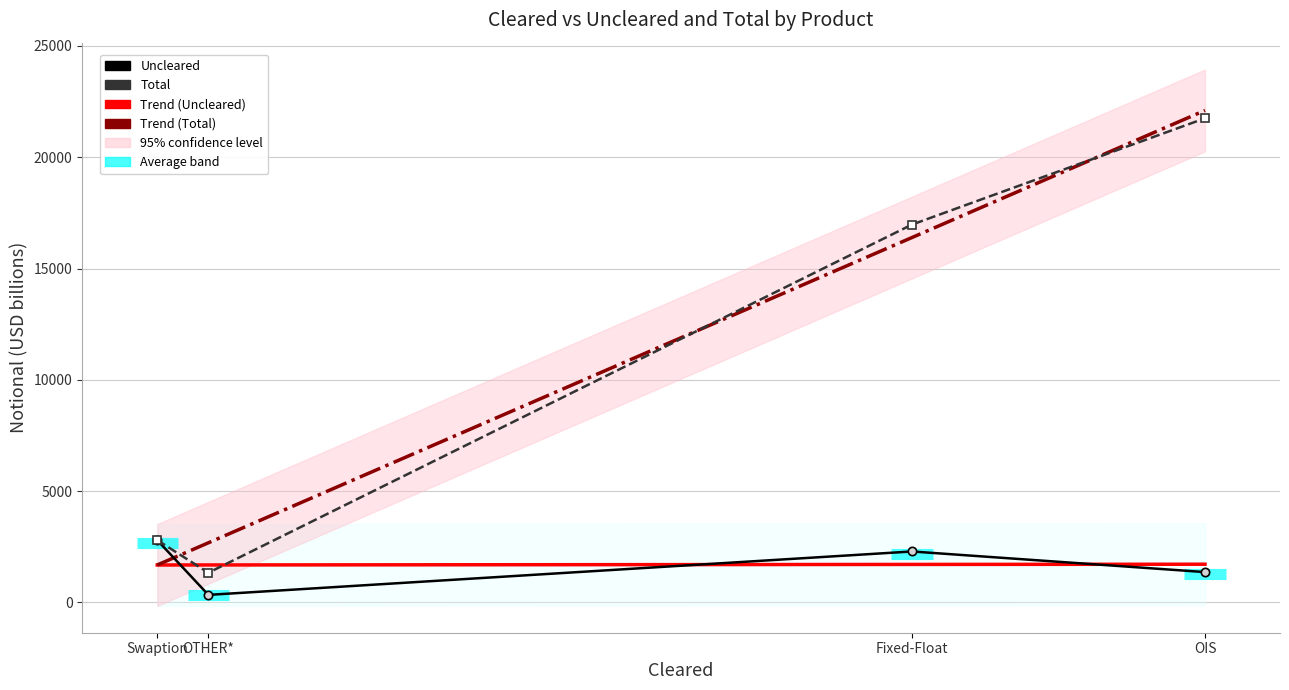

Is it true that Total Trend equals 6597.9 at OIS?

False